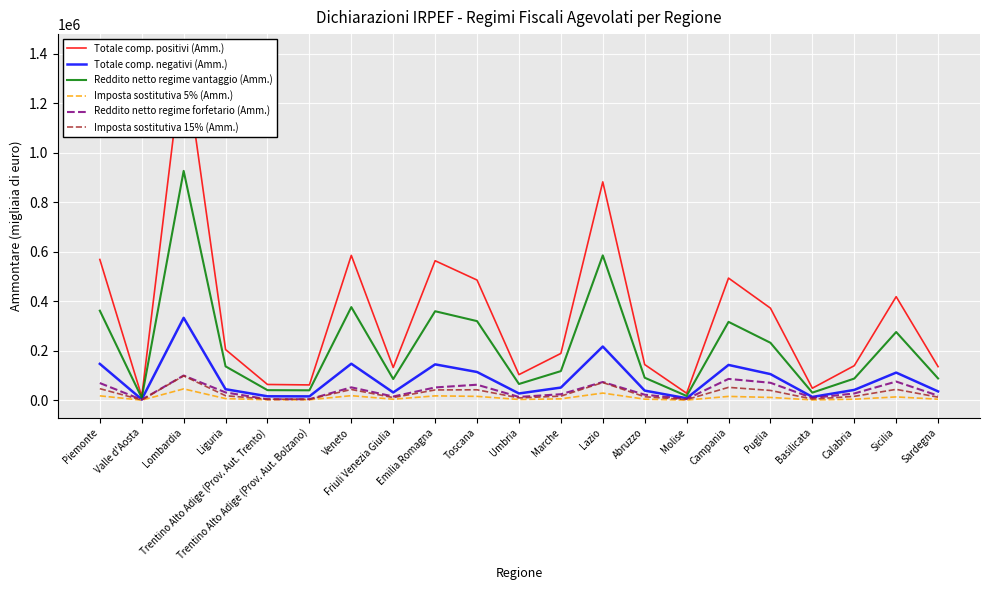

True or false: Imposta sostitutiva 15% (Amm.) has more than 0 points higher than both neighbors.

True